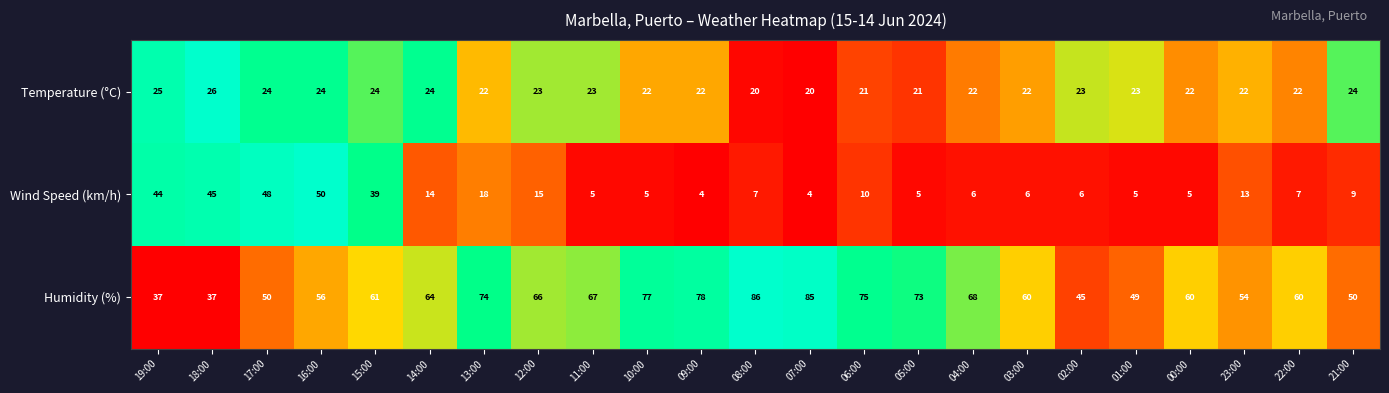

Which series has the largest total across all categories?

Humidity (%)